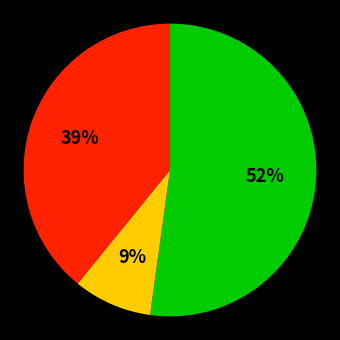

Count the number of slices in the pie.

3